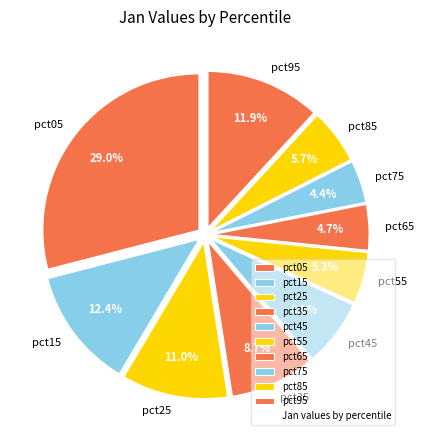

What percentage is the pct35 slice, to the nearest percent?

9%